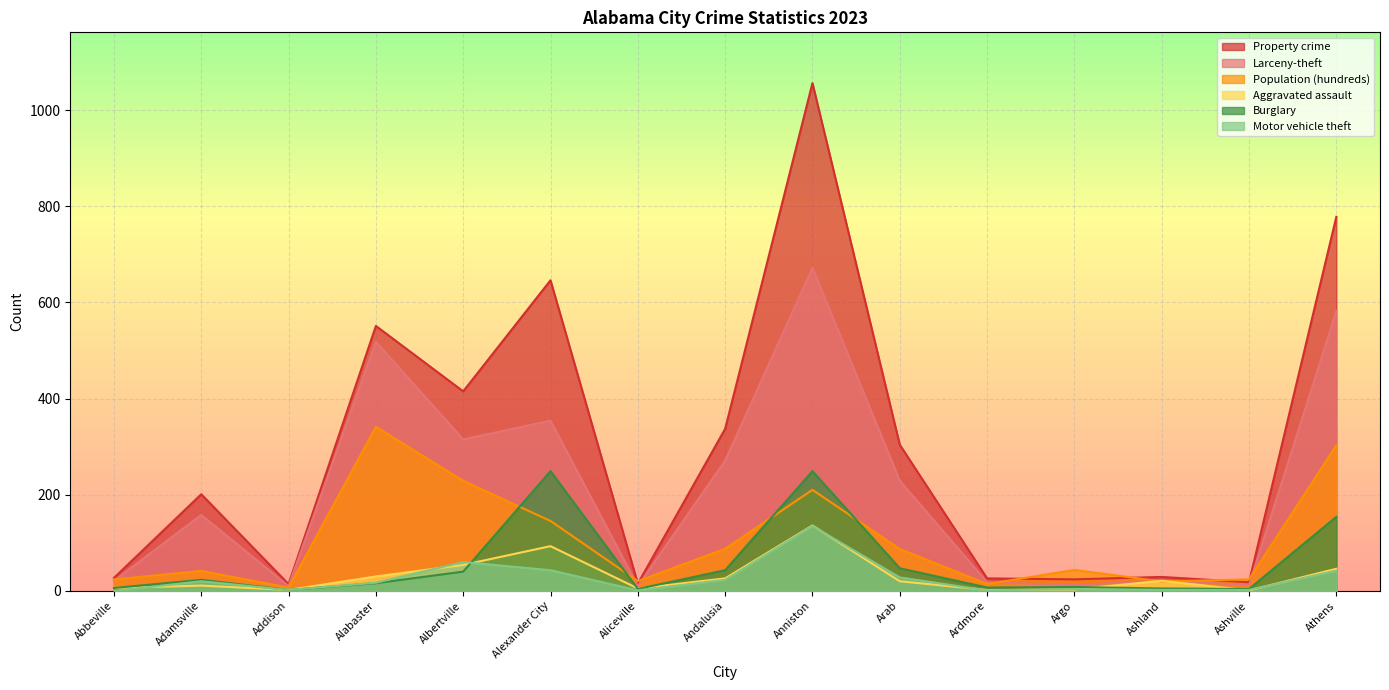

What is the label of the 3rd point from the left?

Addison